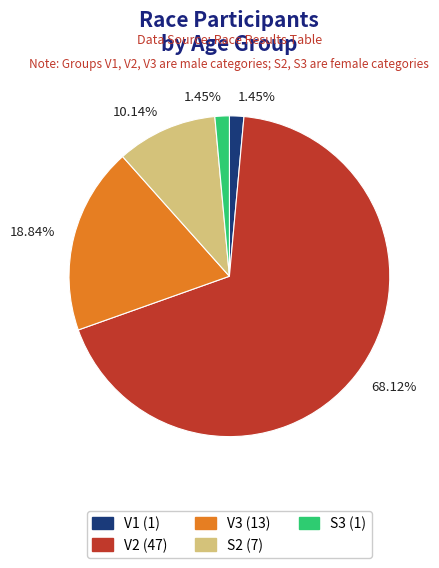

How many segments does this pie chart have?

5